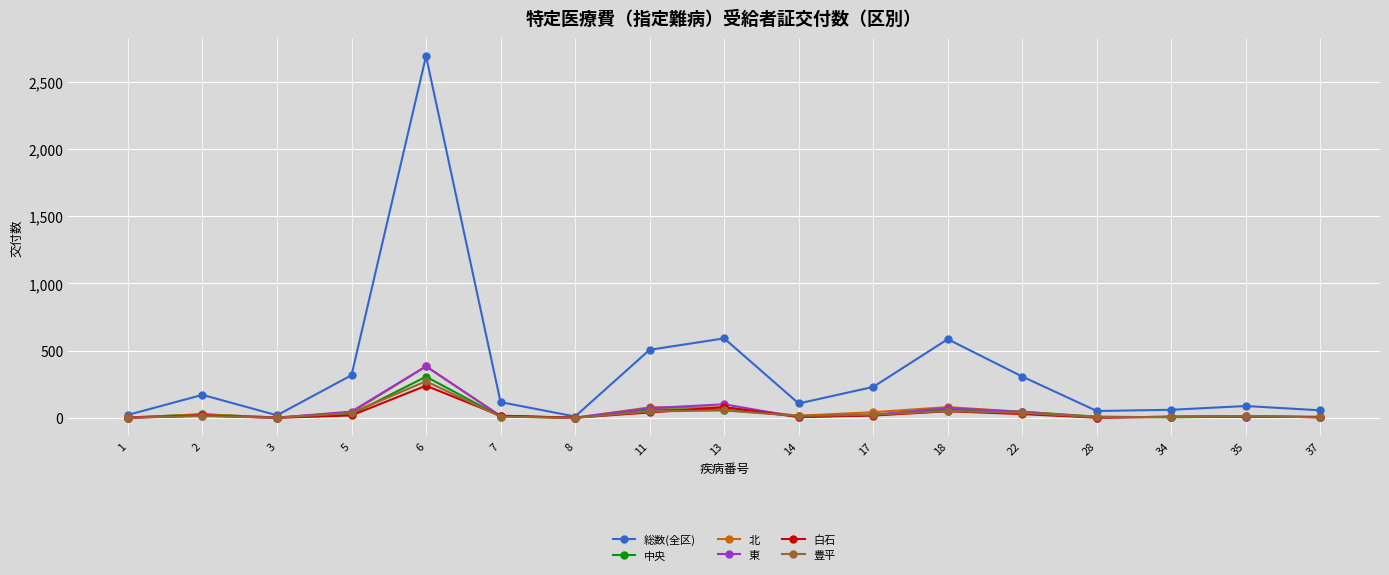

What is the value of the 北 point at the 4th from the left?

40